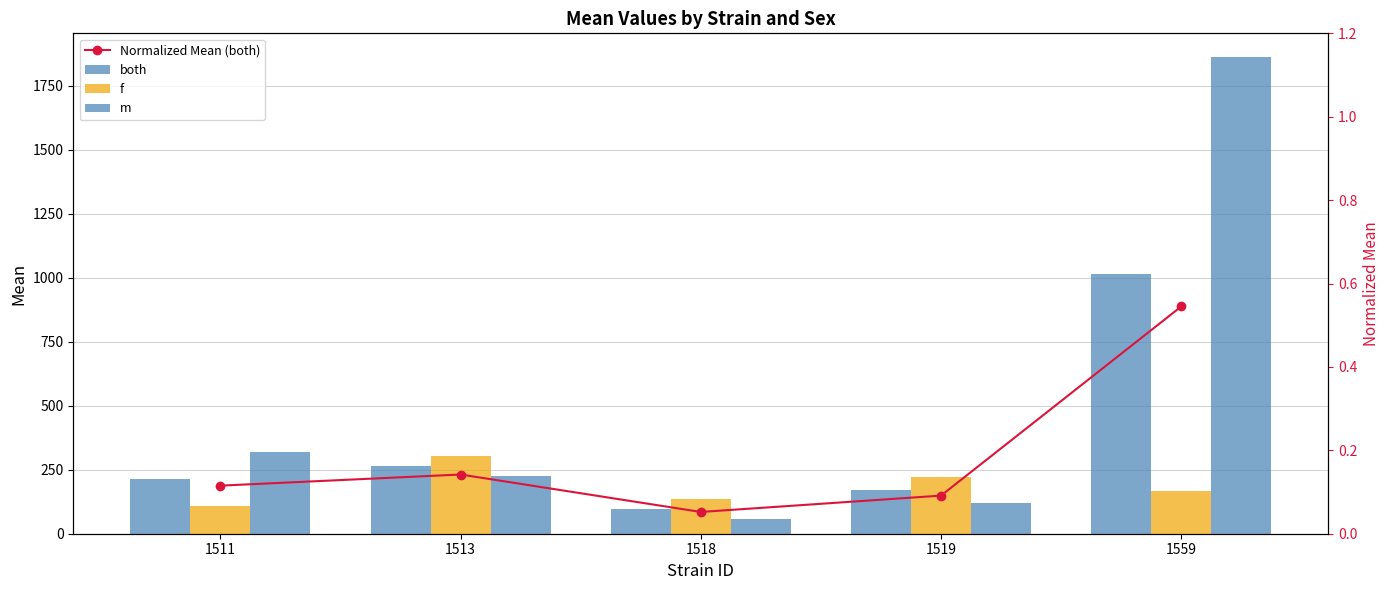

The value of m at 1511 is 454.8. True or false?

False